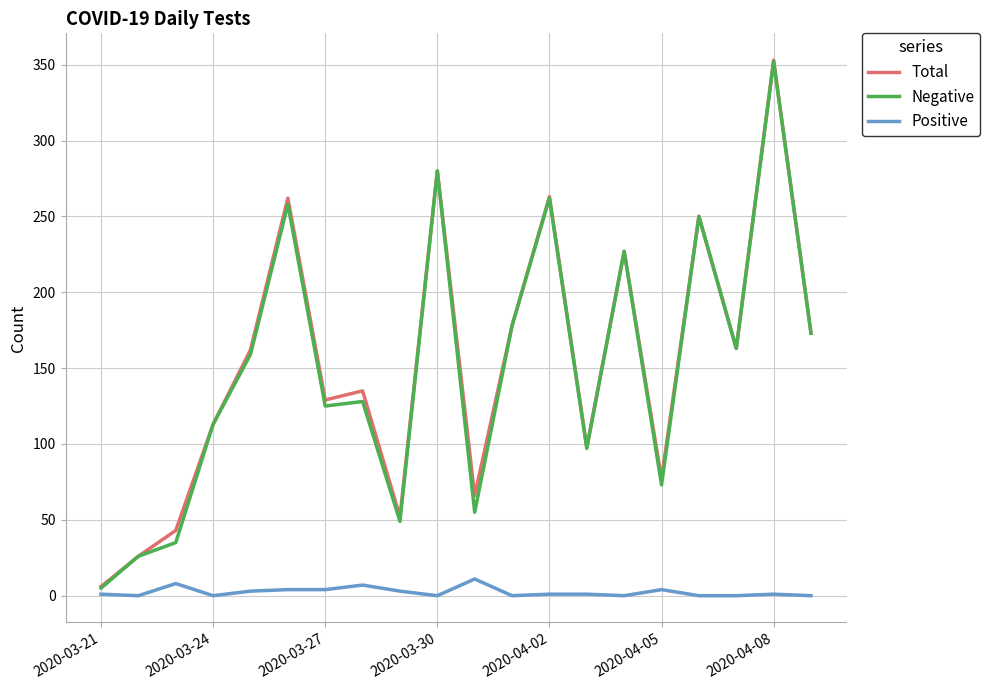

What is the greatest value displayed?

353